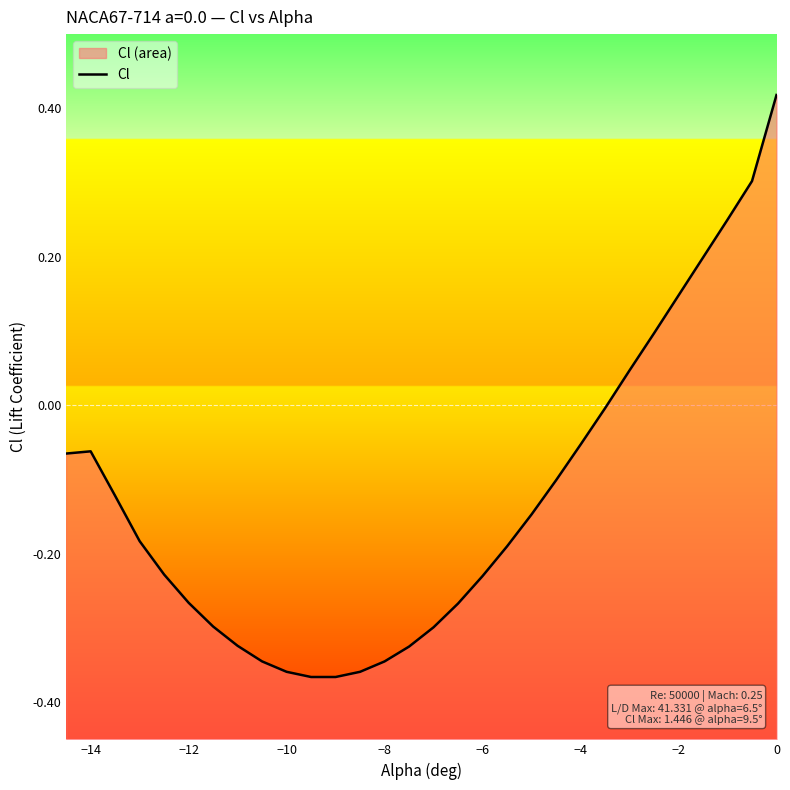

Reading right to left, extract all data points from this chart.

0.4	0.3	0.2	0.2	0.1	0.1	0.0	-0.0	-0.1	-0.1	-0.1	-0.2	-0.2	-0.3	-0.3	-0.3	-0.3	-0.4	-0.4	-0.4	-0.4	-0.3	-0.3	-0.3	-0.3	-0.2	-0.2	-0.1	-0.1	-0.1